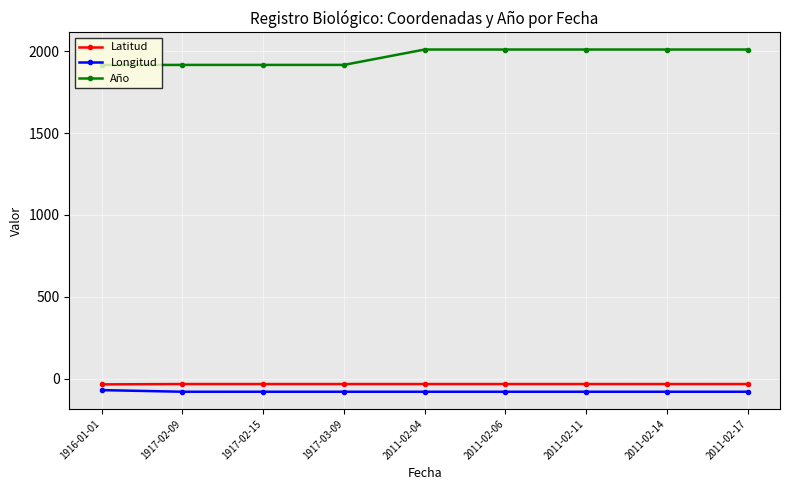

At 2011-02-04, list the series in order from largest to smallest.

Año, Latitud, Longitud